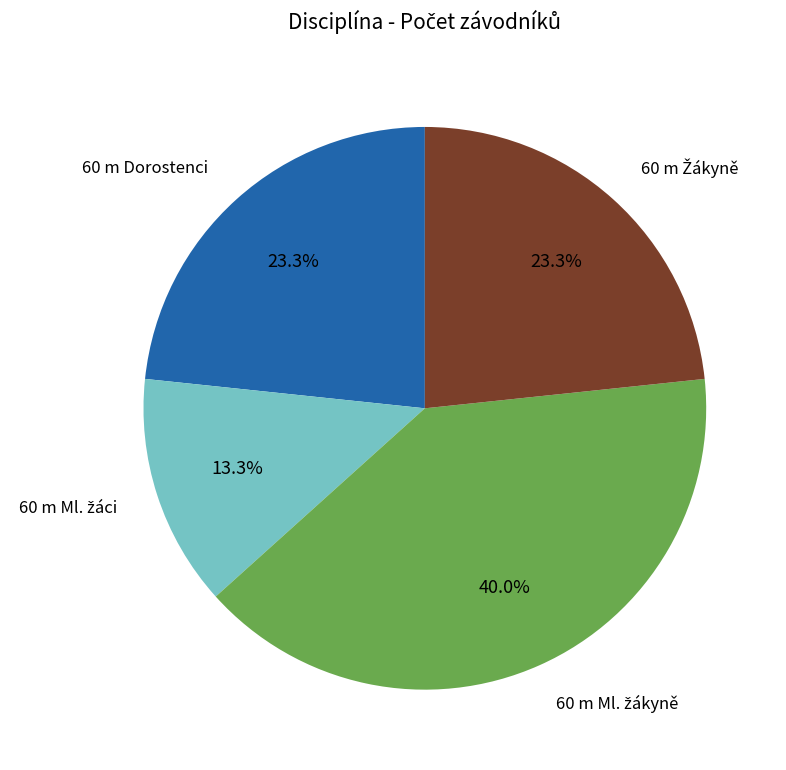

Does any single category account for the majority?

No